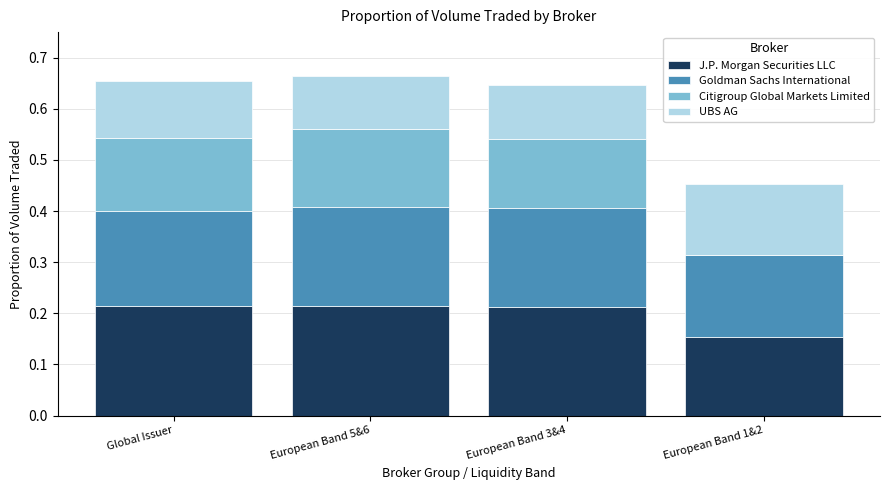

True or false: J.P. Morgan Securities LLC has a value of 0.2 at European Band 3&4.

True